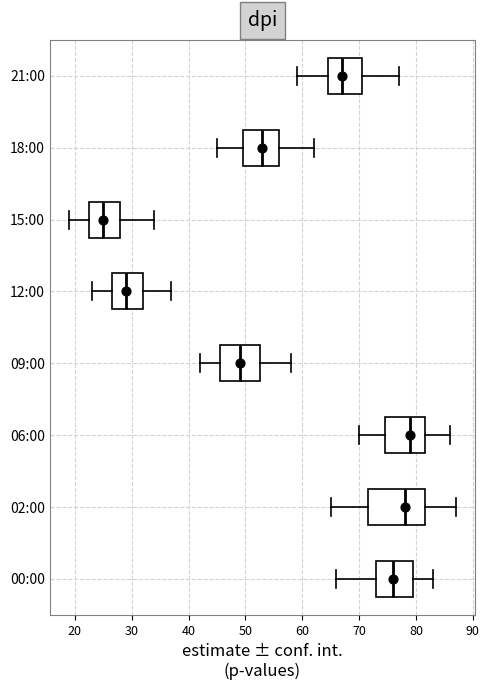

Comparing the boxes themselves (not the whiskers), which one is the widest?

02:00